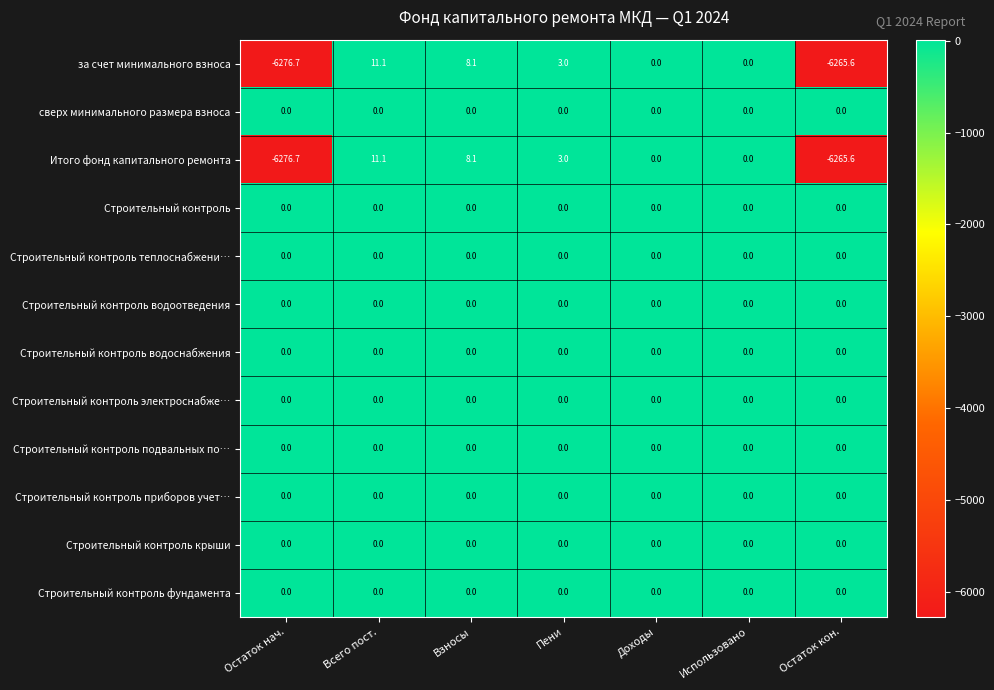

Is the value of Строительный контроль at Всего пост. greater than the value of за счет минимального взноса at Остаток нач.?

Yes